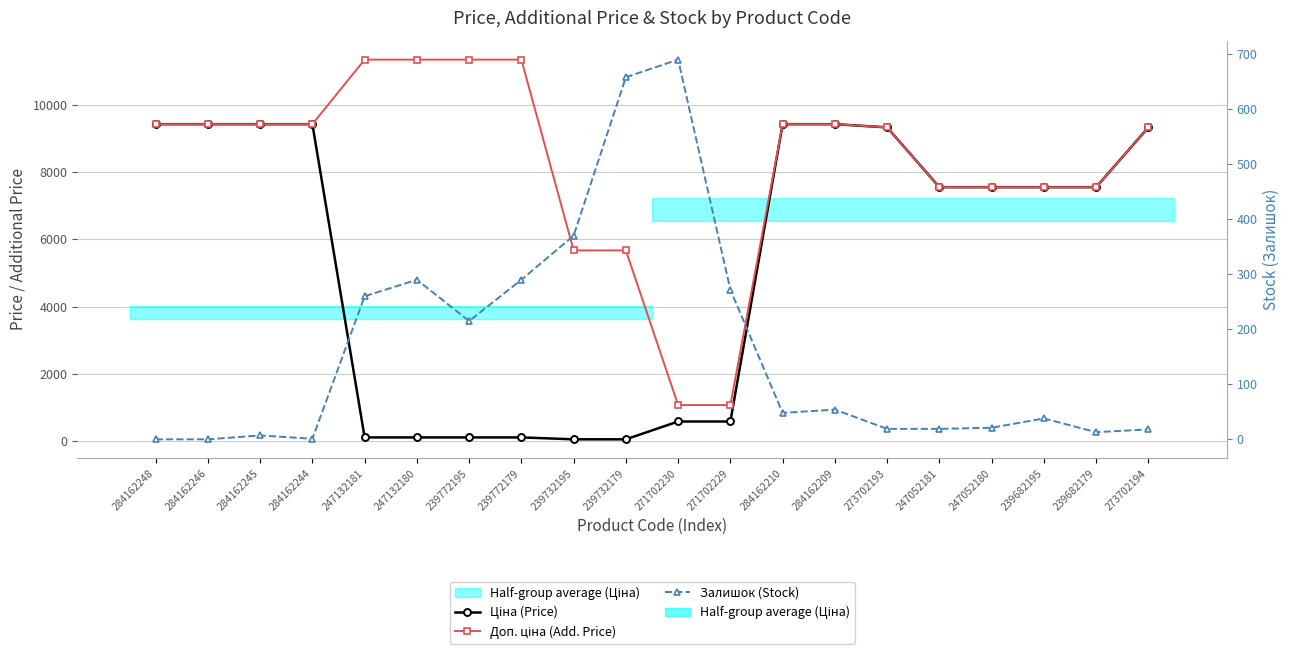

Which series changed the most between 239682179 and 273702194?

Ціна (Price)